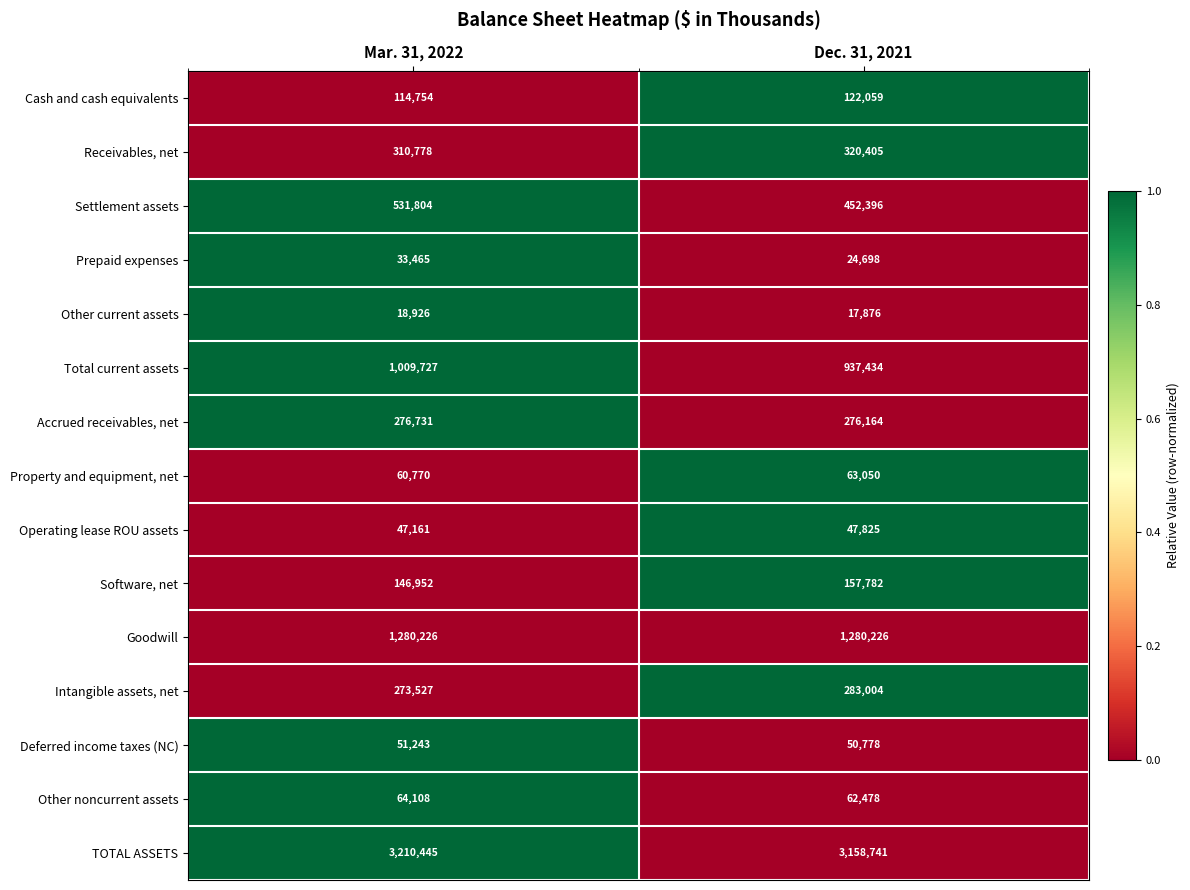

What is the spread (max minus min) of values at Dec. 31, 2021?

3140865